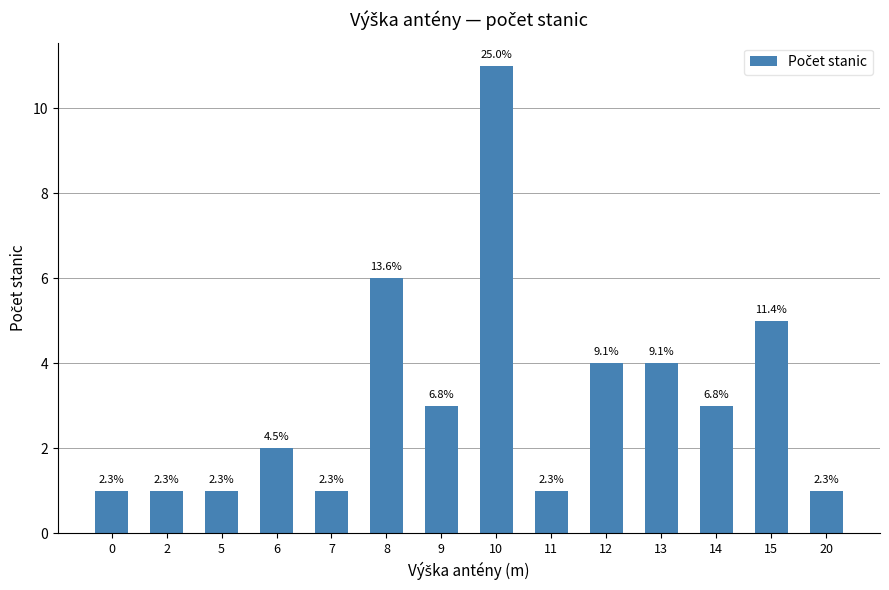

Which has a higher value, 7 or 14?

14